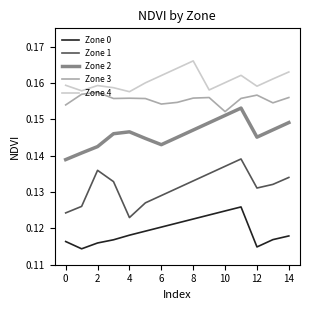

Rank the series by their maximum value, from highest to lowest.

Zone 4, Zone 3, Zone 2, Zone 1, Zone 0